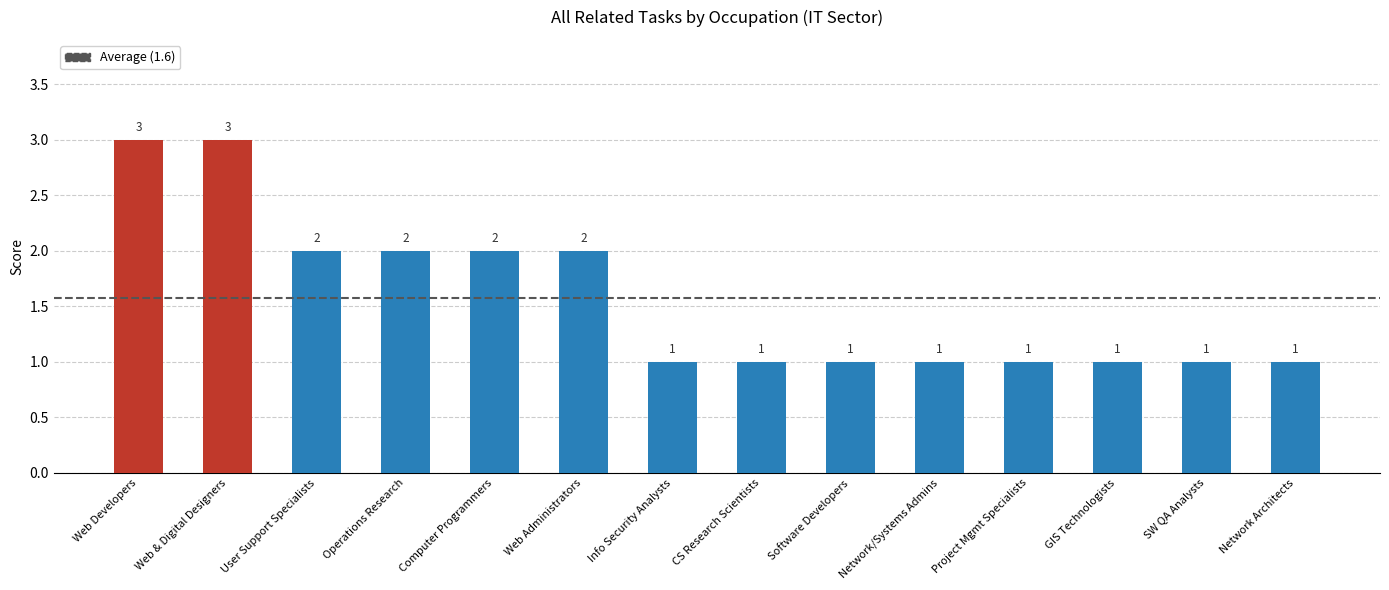

True or false: the data shows 1 at Operations Research.

False